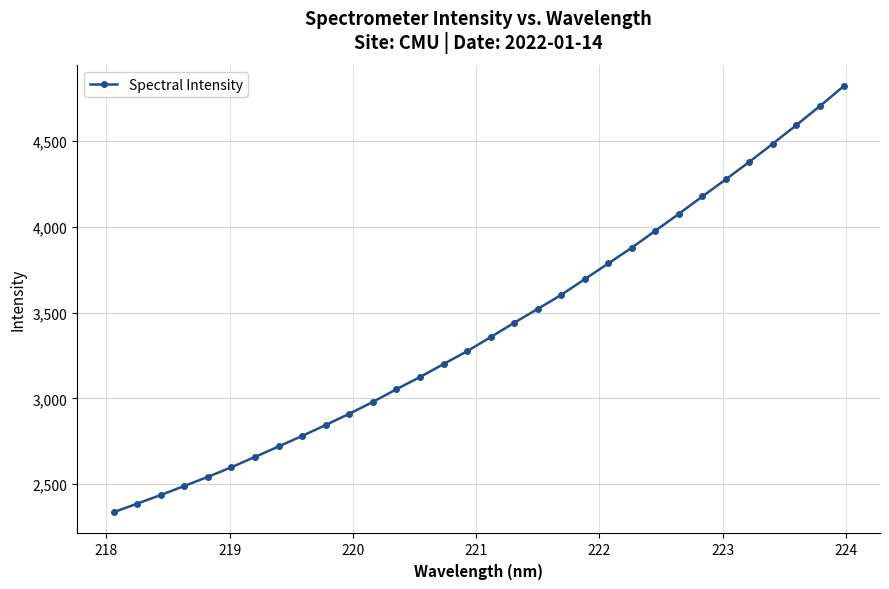

What is the minimum value shown in the chart?

2335.6